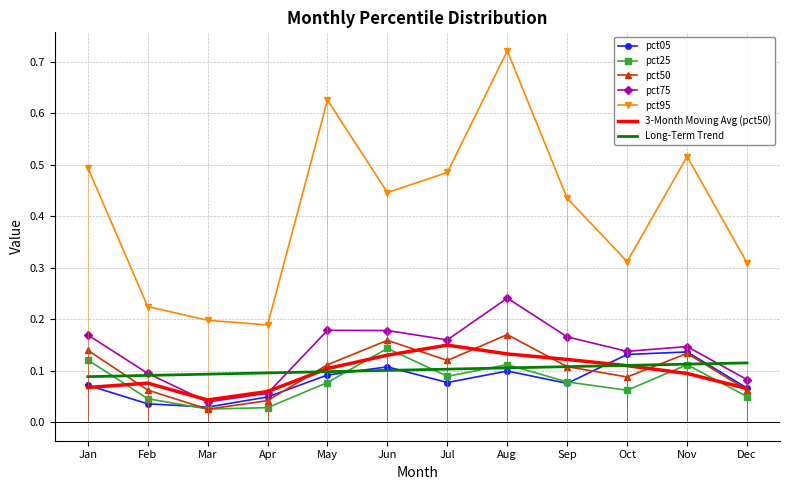

Which category has the lowest value in the pct05 series?

Mar